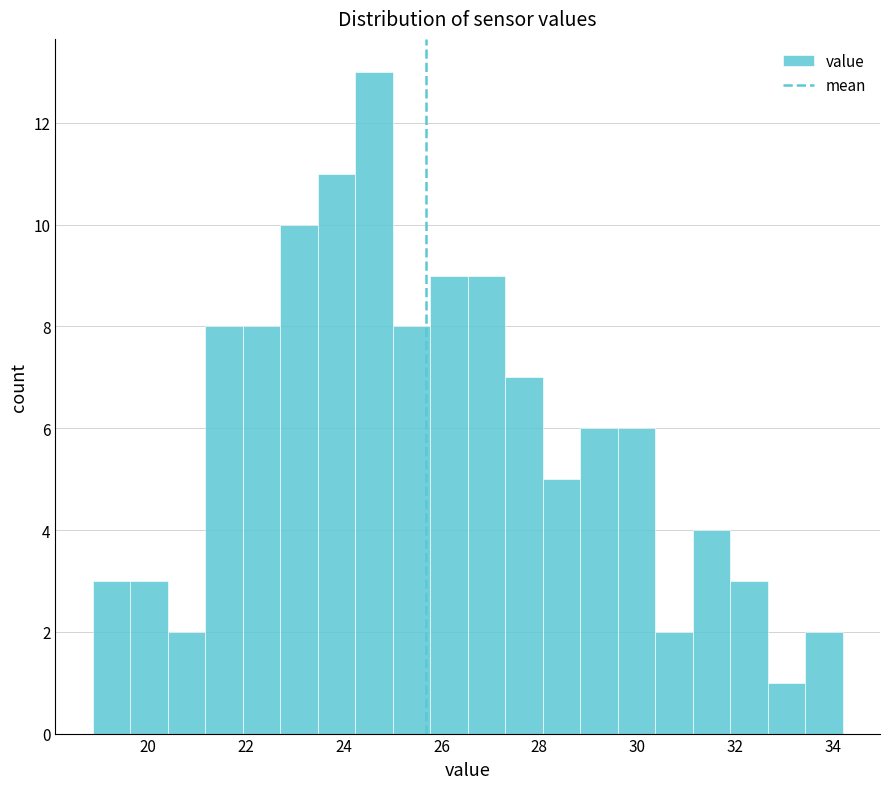

Around what value on the x-axis is the tallest bar? Give the approximate position of its centre, as read against the axis.

24.6